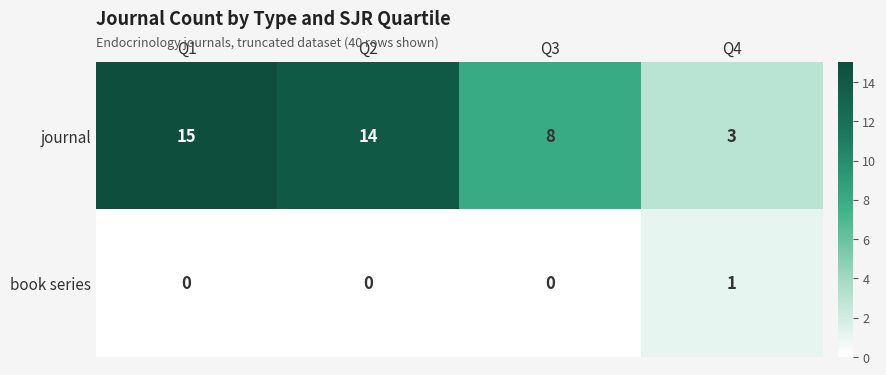

Between Q1 and Q4, which series saw the biggest shift?

journal